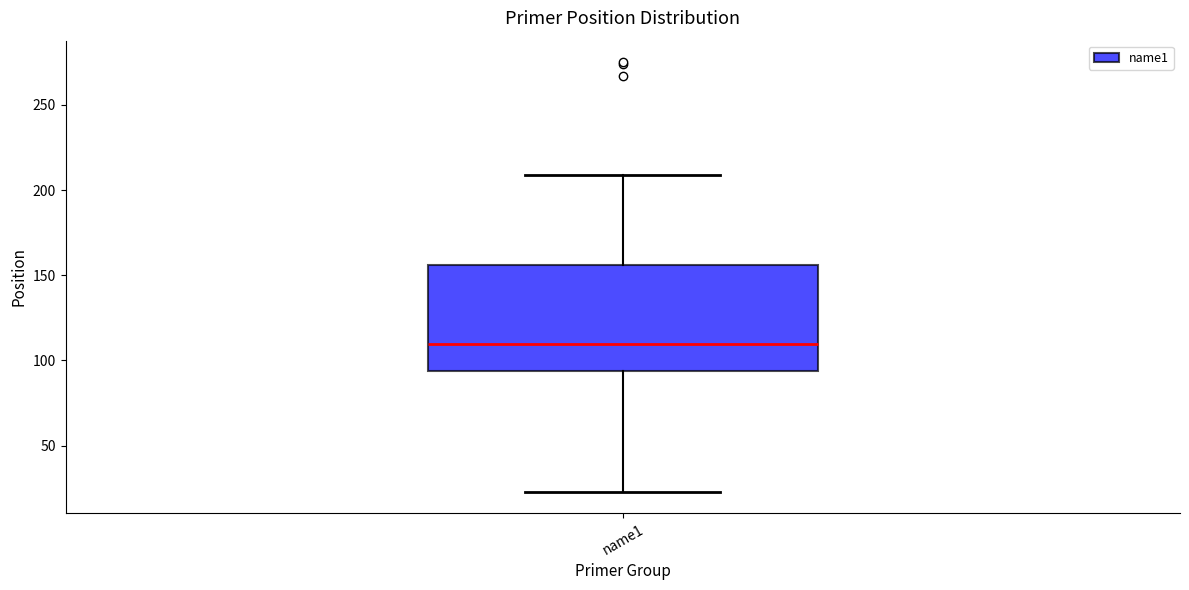

Transcribe this box plot: give where the median line is, the range the box spans, and where the two whiskers end, as read against the y-axis. The values are not printed on the chart, so give them approximately, as read against the axis.

median 110, box 95 to 155, whiskers 25 to 210